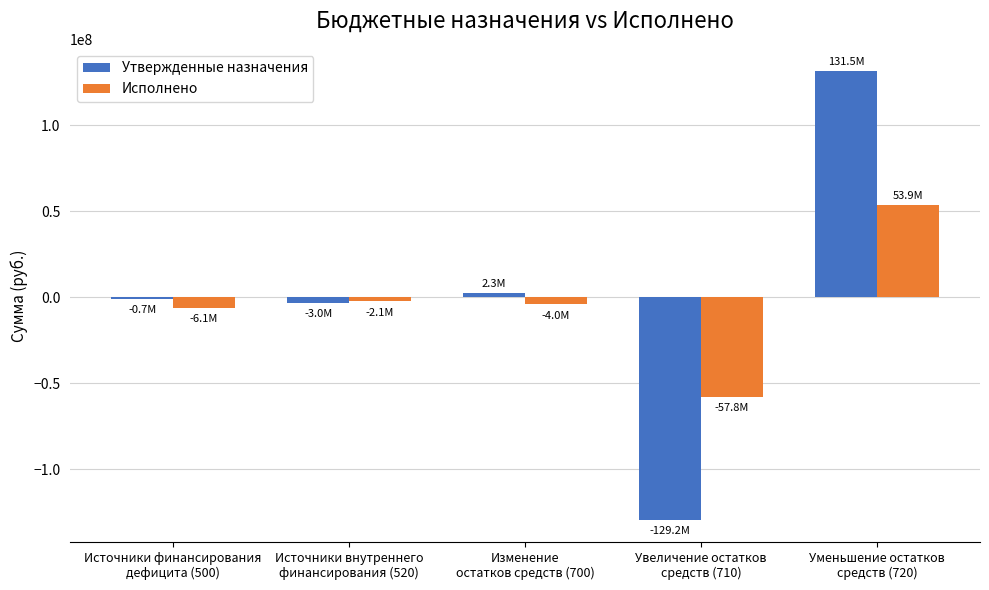

What is the maximum value shown in the chart?

131541367.7